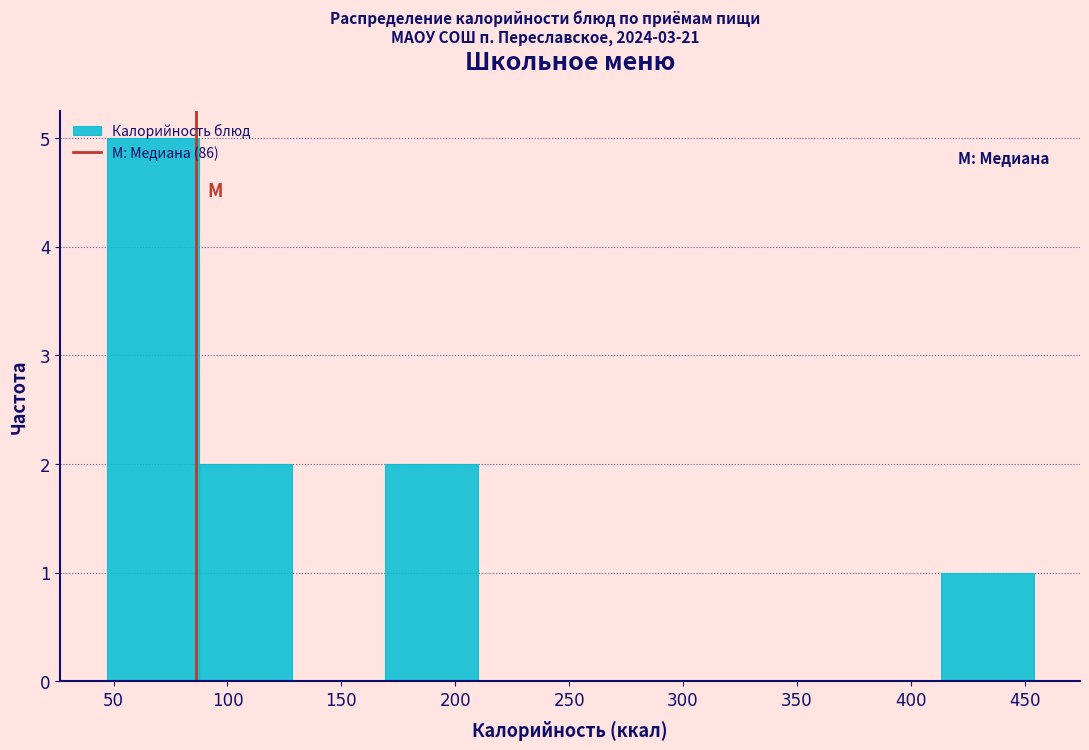

How tall is the bar that spans 415 to 455 on the x-axis? Neither the bar edges nor the heights are printed on the chart, so give them approximately, as read against the axes.

1